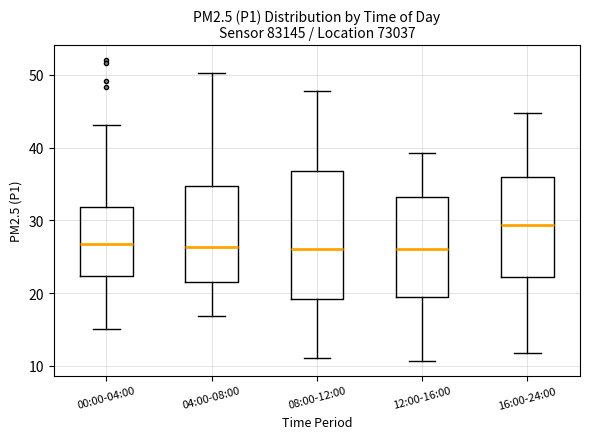

Where is the upper edge of the box for 12:00-16:00 on the y-axis? The values are not printed on the chart, so give them approximately, as read against the axis.

33